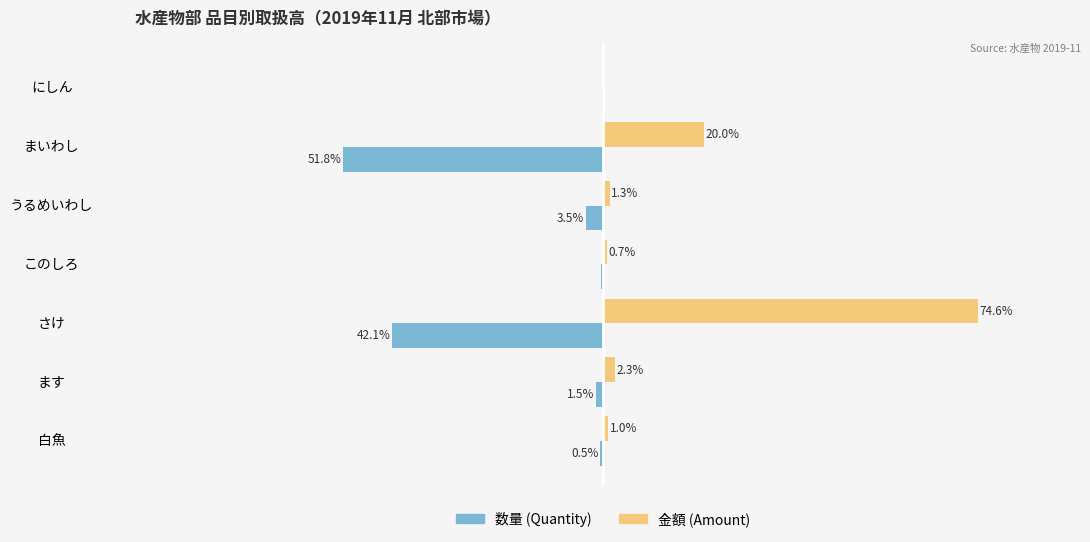

At which category does the chart reach its peak across all series?

さけ